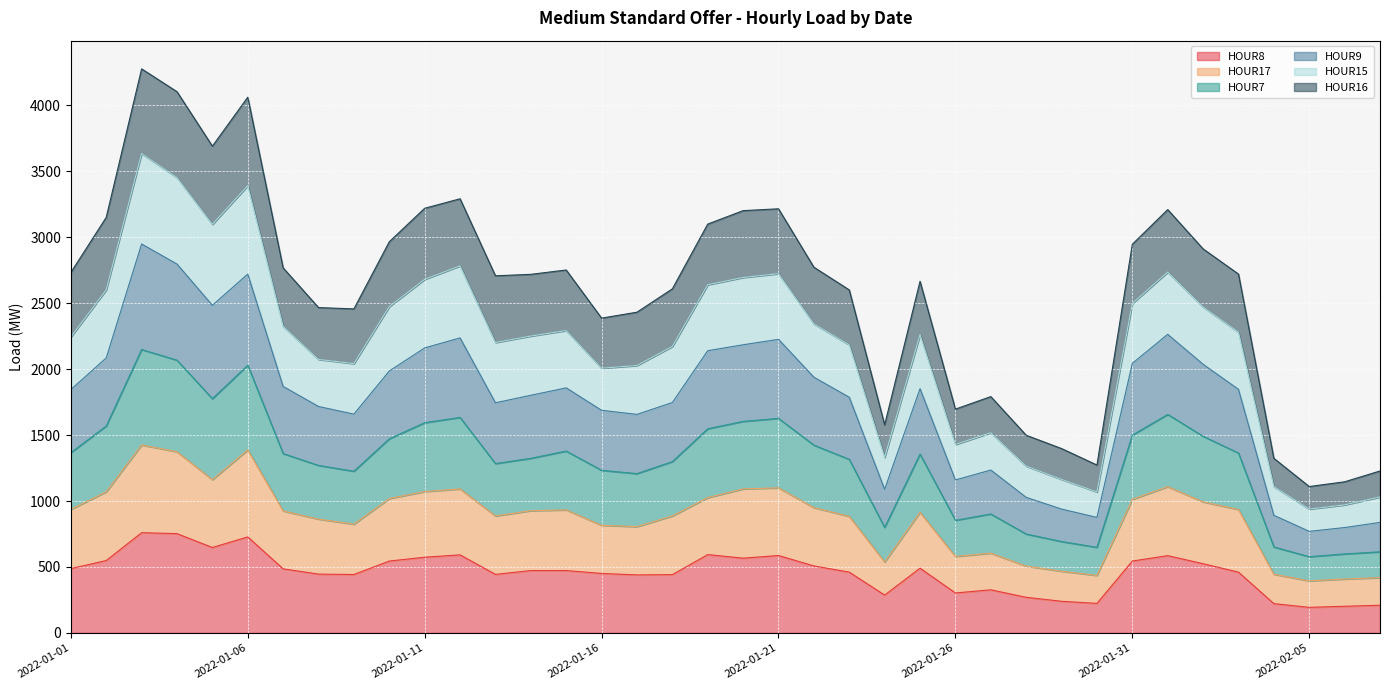

The value of HOUR8 at 2022-01-21 is 876. True or false?

False